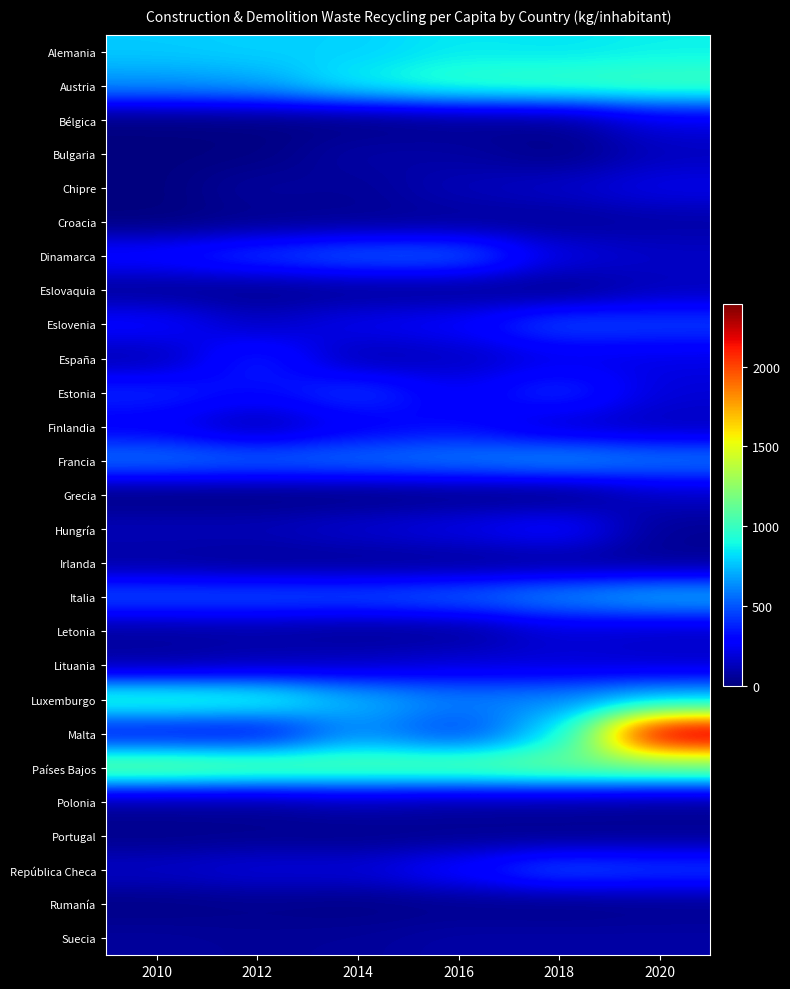

Reading left to right, extract all data points from this chart.

Alemania: 2010=778	2012=795	2014=790	2016=851	2018=836	2020=866
Austria: 2010=648	2012=686	2014=886	2016=989	2018=1014	2020=1033
Bélgica: 2010=3	2012=7	2014=5	2016=35	2018=43	2020=217
Bulgaria: 2010=4	2012=8	2014=90	2016=77	2018=18	2020=130
Chipre: 2010=0	2012=72	2014=50	2016=126	2018=161	2020=231
Croacia: 2010=0	2012=30	2014=45	2016=50	2018=52	2020=79
Dinamarca: 2010=329	2012=446	2014=536	2016=541	2018=214	2020=154
Eslovaquia: 2010=42	2012=31	2014=42	2016=38	2018=24	2020=128
Eslovenia: 2010=309	2012=138	2014=248	2016=282	2018=480	2020=452
España: 2010=99	2012=400	2014=96	2016=139	2018=222	2020=217
Estonia: 2010=395	2012=307	2014=442	2016=248	2018=427	2020=185
Finlandia: 2010=258	2012=95	2014=257	2016=314	2018=157	2020=129
Francia: 2010=589	2012=555	2014=578	2016=610	2018=671	2020=602
Grecia: 2010=0	2012=0	2014=0	2016=11	2018=0	2020=147
Hungría: 2010=126	2012=127	2014=180	2016=234	2018=328	2020=45
Irlanda: 2010=67	2012=46	2014=42	2016=40	2018=48	2020=44
Italia: 2010=502	2012=500	2014=494	2016=547	2018=653	2020=746
Letonia: 2010=64	2012=73	2014=46	2016=49	2018=181	2020=150
Lituania: 2010=76	2012=113	2014=142	2016=188	2018=186	2020=168
Luxemburgo: 2010=1013	2012=975	2014=736	2016=610	2018=626	2020=769
Malta: 2010=288	2012=269	2014=629	2016=435	2018=811	2020=2391
Países Bajos: 2010=1205	2012=1155	2014=1116	2016=1137	2018=1178	2020=1158
Polonia: 2010=58	2012=54	2014=104	2016=68	2018=66	2020=47
Portugal: 2010=24	2012=33	2014=25	2016=35	2018=29	2020=40
República Checa: 2010=158	2012=201	2014=197	2016=319	2018=505	2020=457
Rumanía: 2010=13	2012=26	2014=14	2016=28	2018=16	2020=32
Suecia: 2010=66	2012=52	2014=60	2016=85	2018=85	2020=84